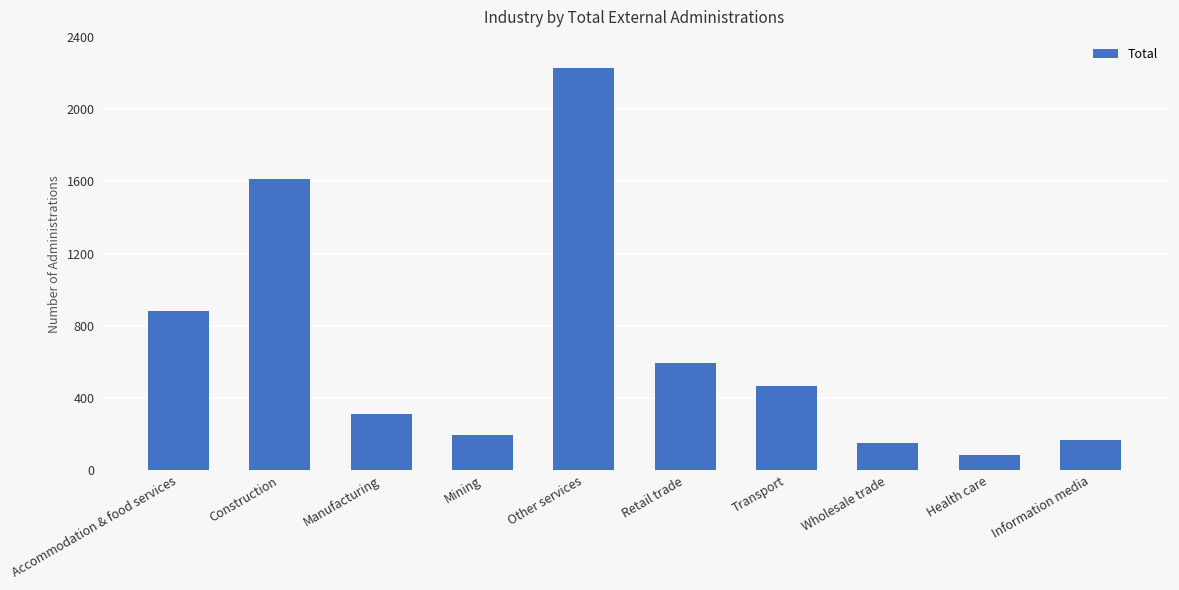

Where does the data first go above 469?

Accommodation & food services